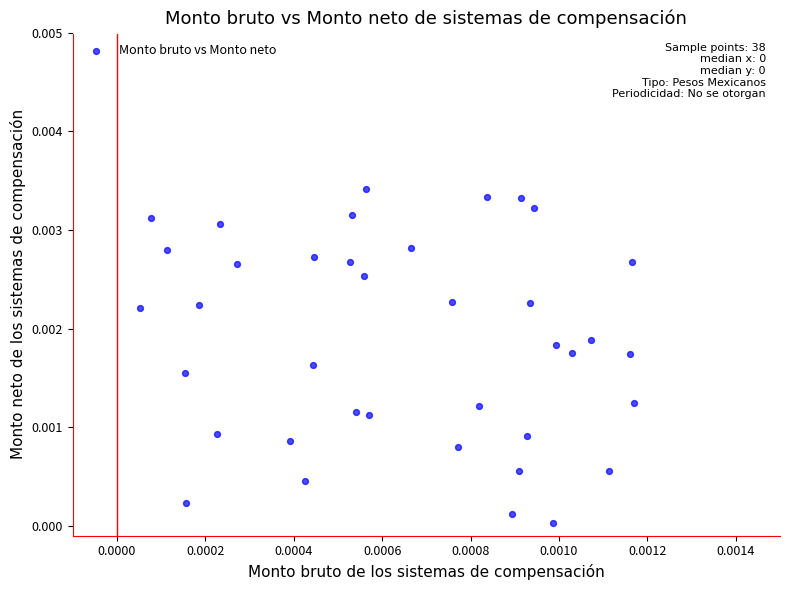

Count the number of points in this scatter plot.

38